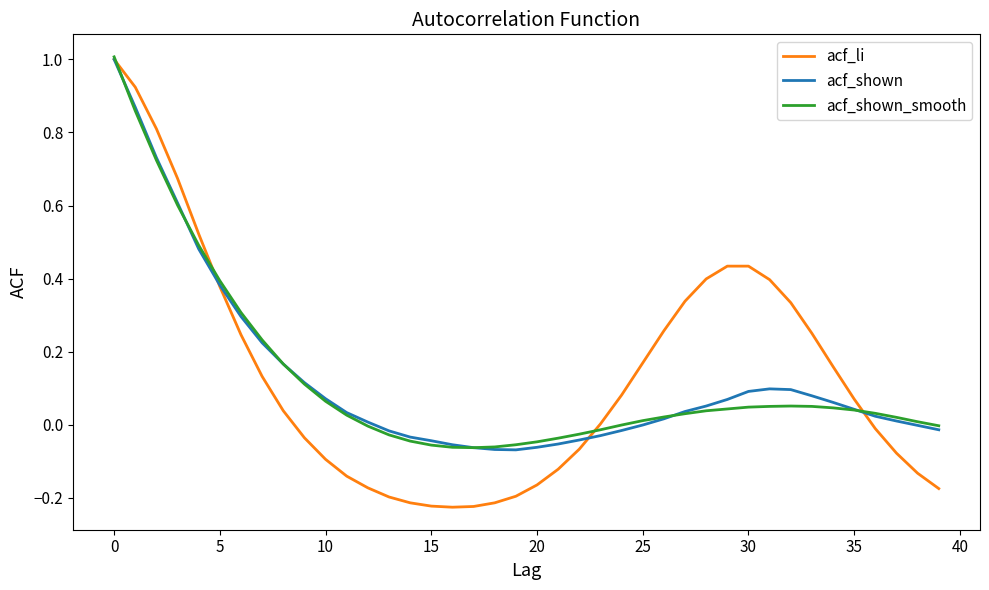

Which series has the largest range (max minus min)?

acf_li